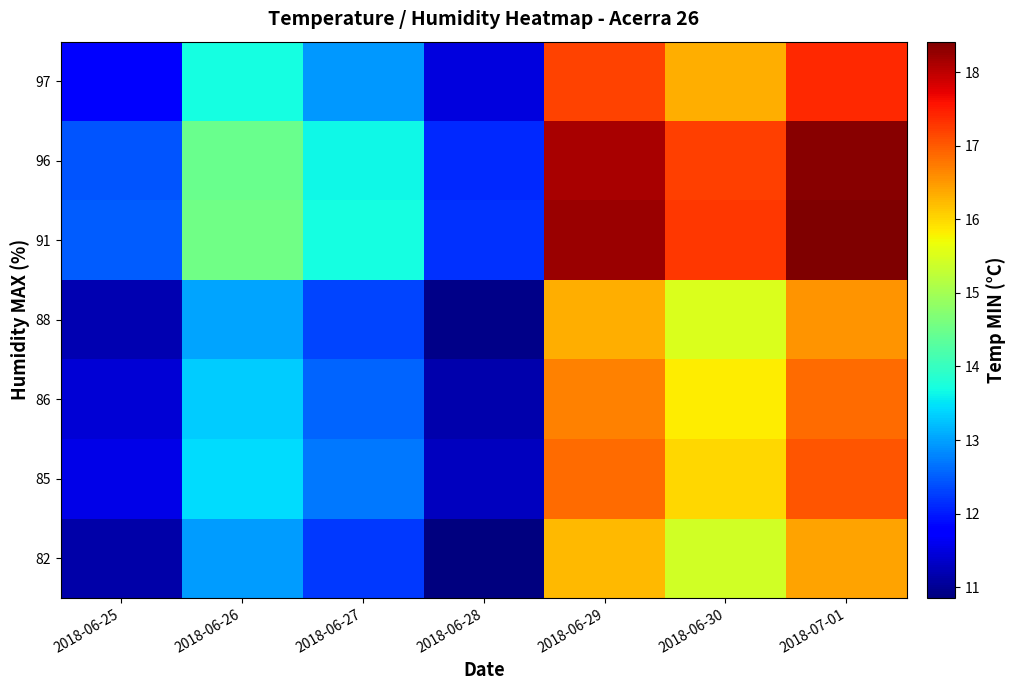

Which label corresponds to the largest value in the chart?

2018-07-01